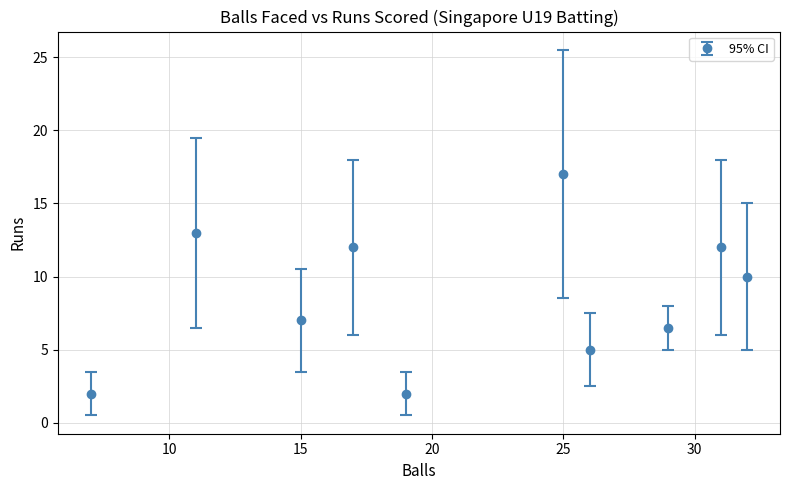

What is the difference between the second highest and minimum values?

11.0